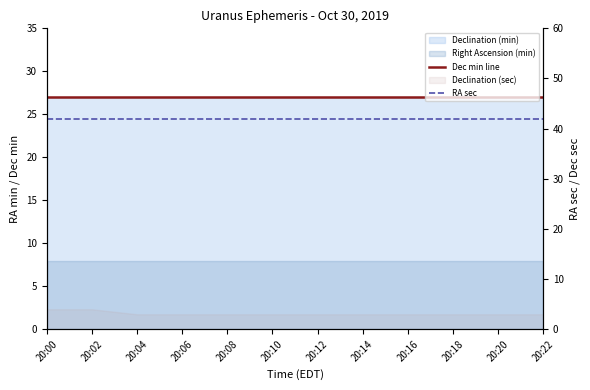

The RA sec series shows 42 at 20:10. True or false?

True